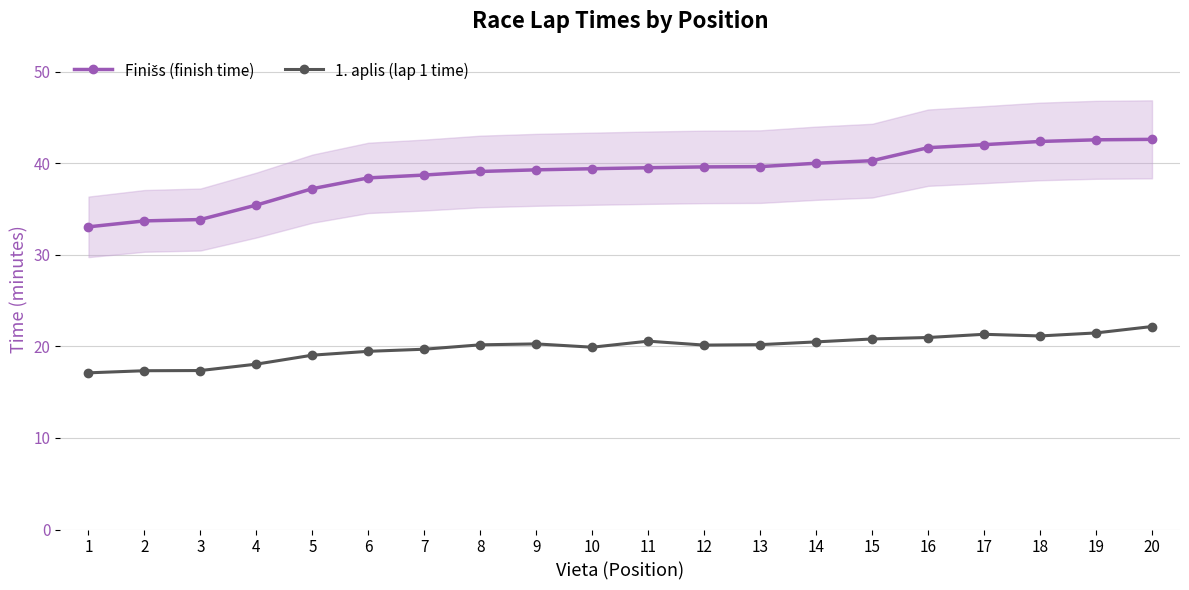

List the labels in order of 1. aplis (lap 1 time) value, smallest first.

1, 2, 3, 4, 5, 6, 7, 10, 12, 8, 13, 9, 14, 11, 15, 16, 18, 17, 19, 20